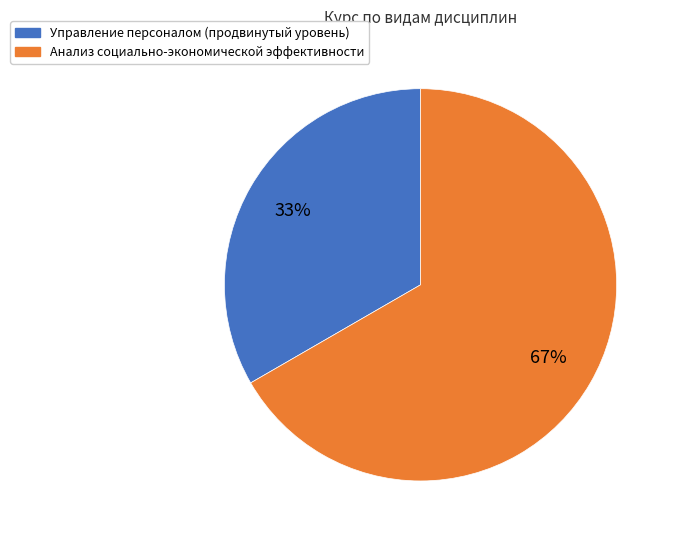

Which has a higher value, Анализ социально-экономической эффективности or Управление персоналом (продвинутый уровень)?

Анализ социально-экономической эффективности